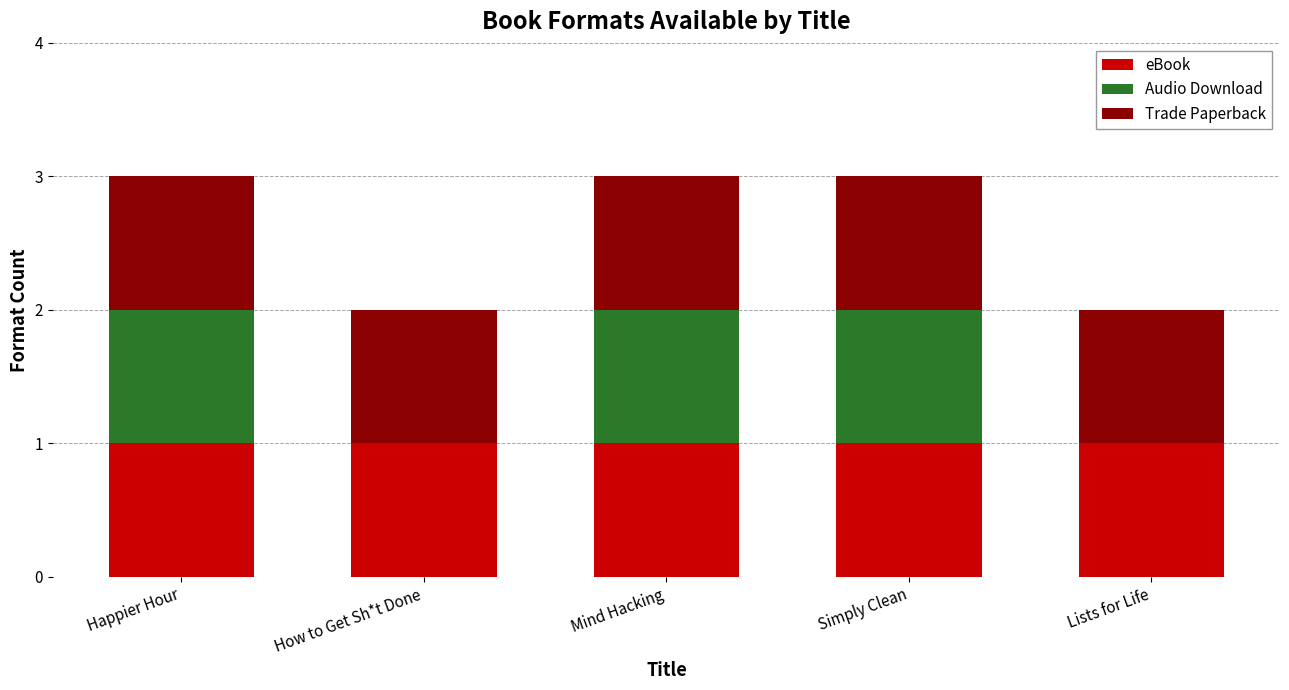

The eBook series shows 0 at How to Get Sh*t Done. True or false?

False